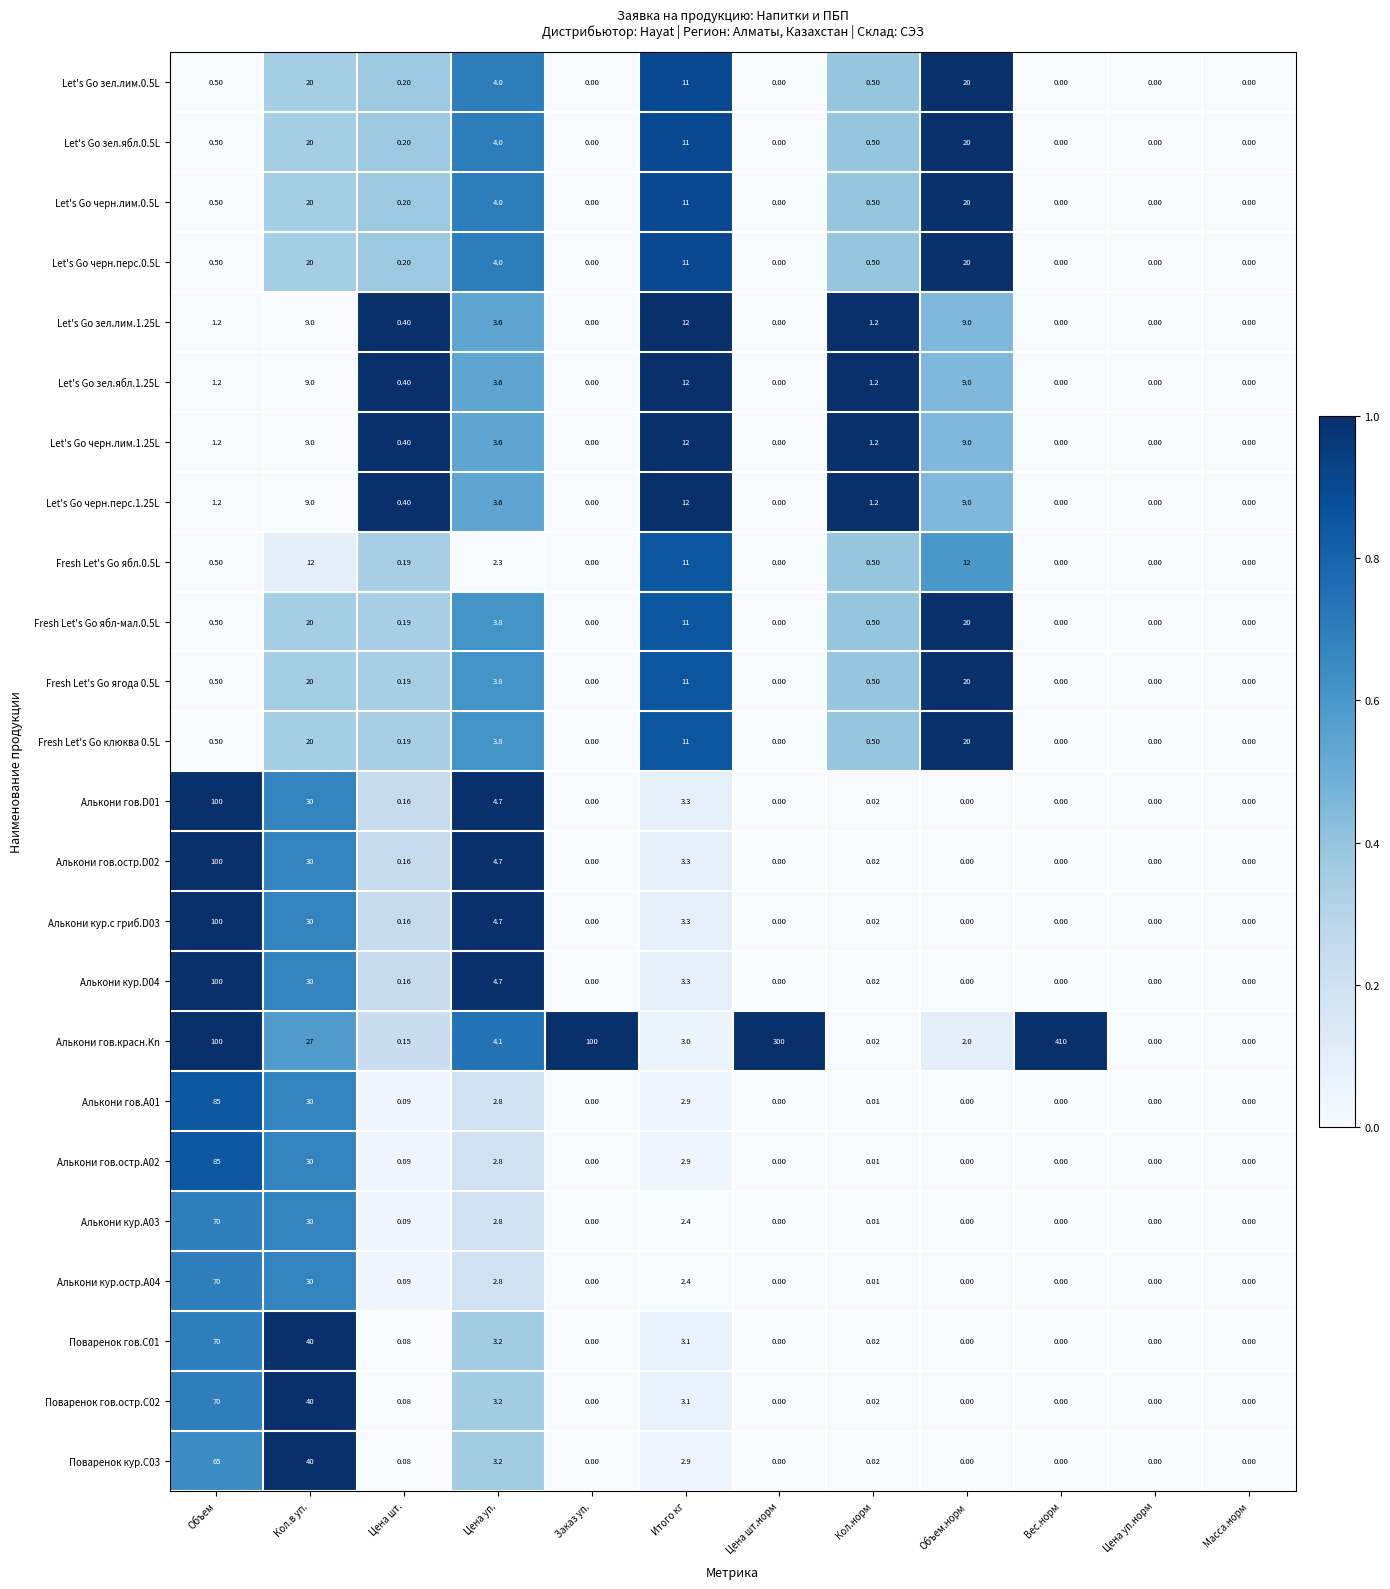

Which series has the largest range (max minus min)?

Алькони гов.красн.Kn